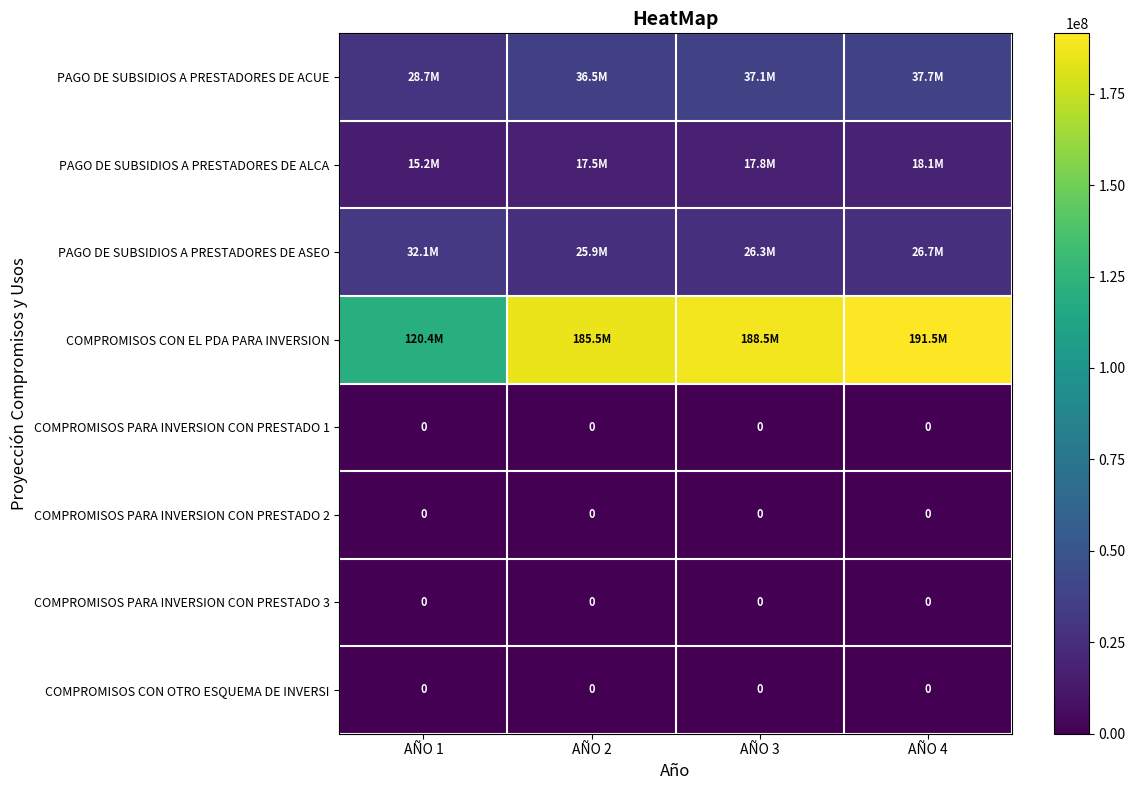

True or false: COMPROMISOS PARA INVERSION CON PRESTADO 3 has a value of 0 at AÑO 4.

True